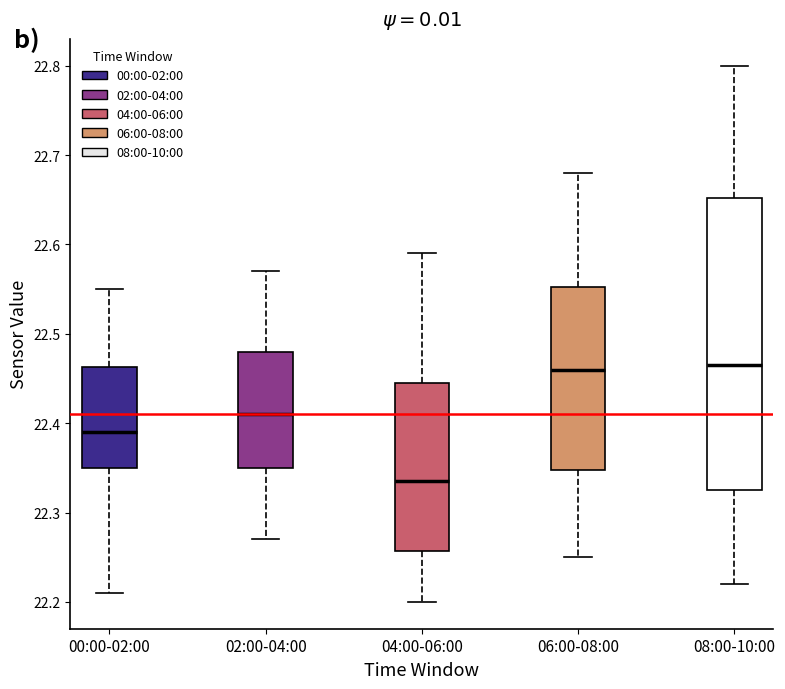

Which box is the tallest, from its lower edge to its upper edge?

08:00-10:00